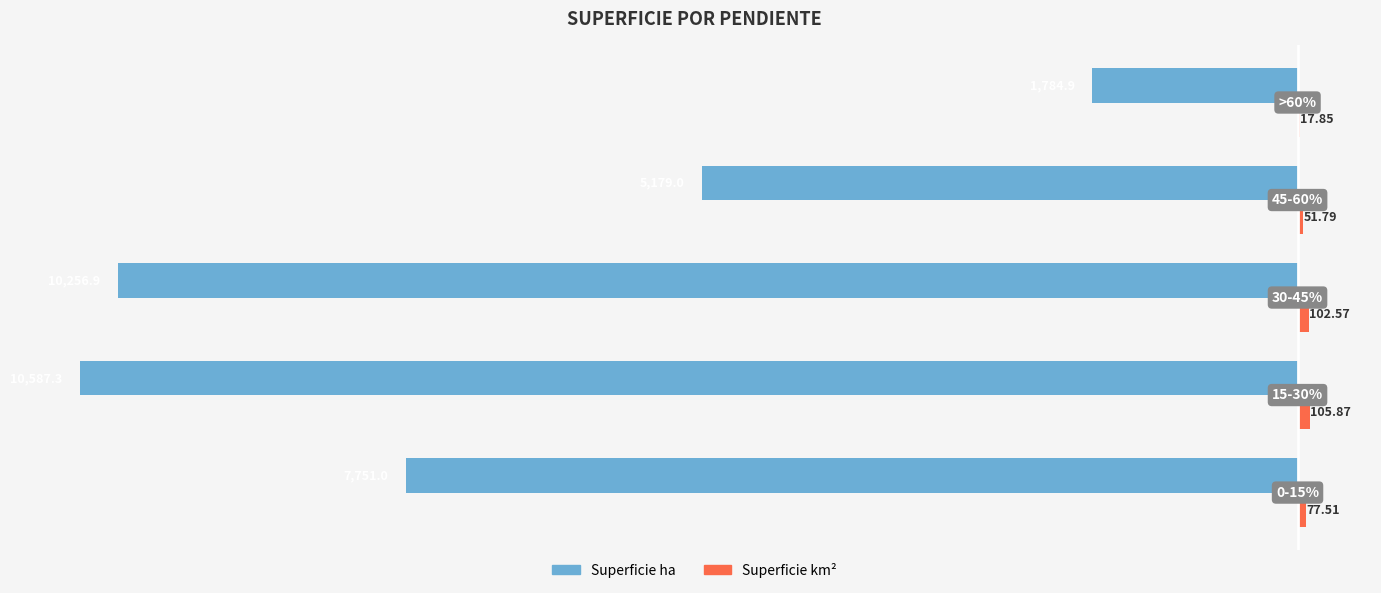

Count the number of categories in the chart.

5